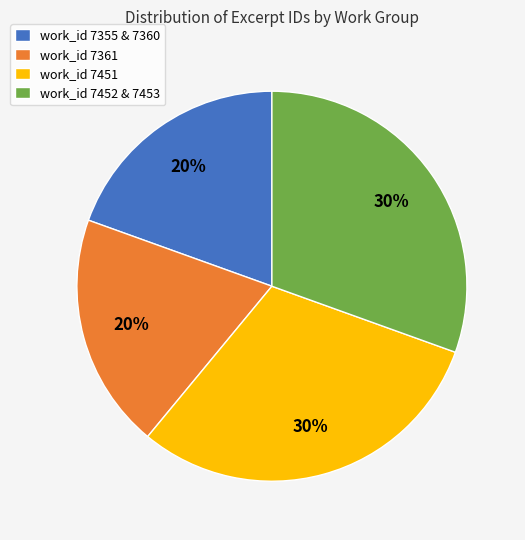

Does any single category account for the majority?

No